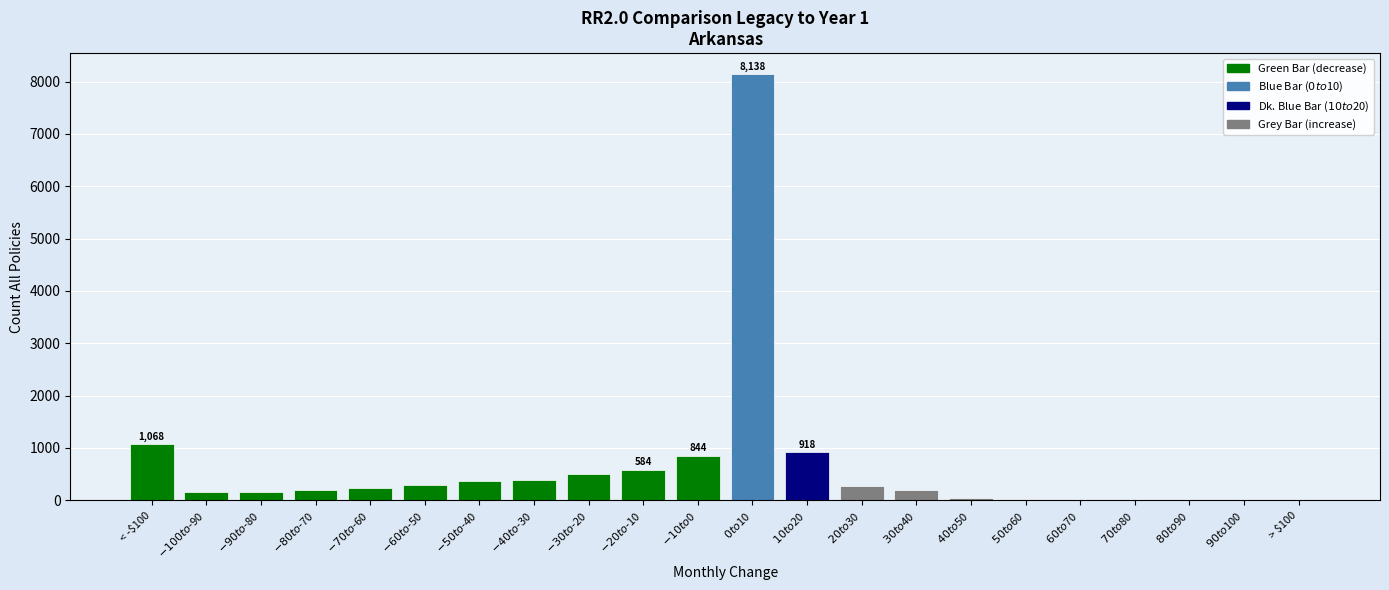

What is the sum of all values?

14397